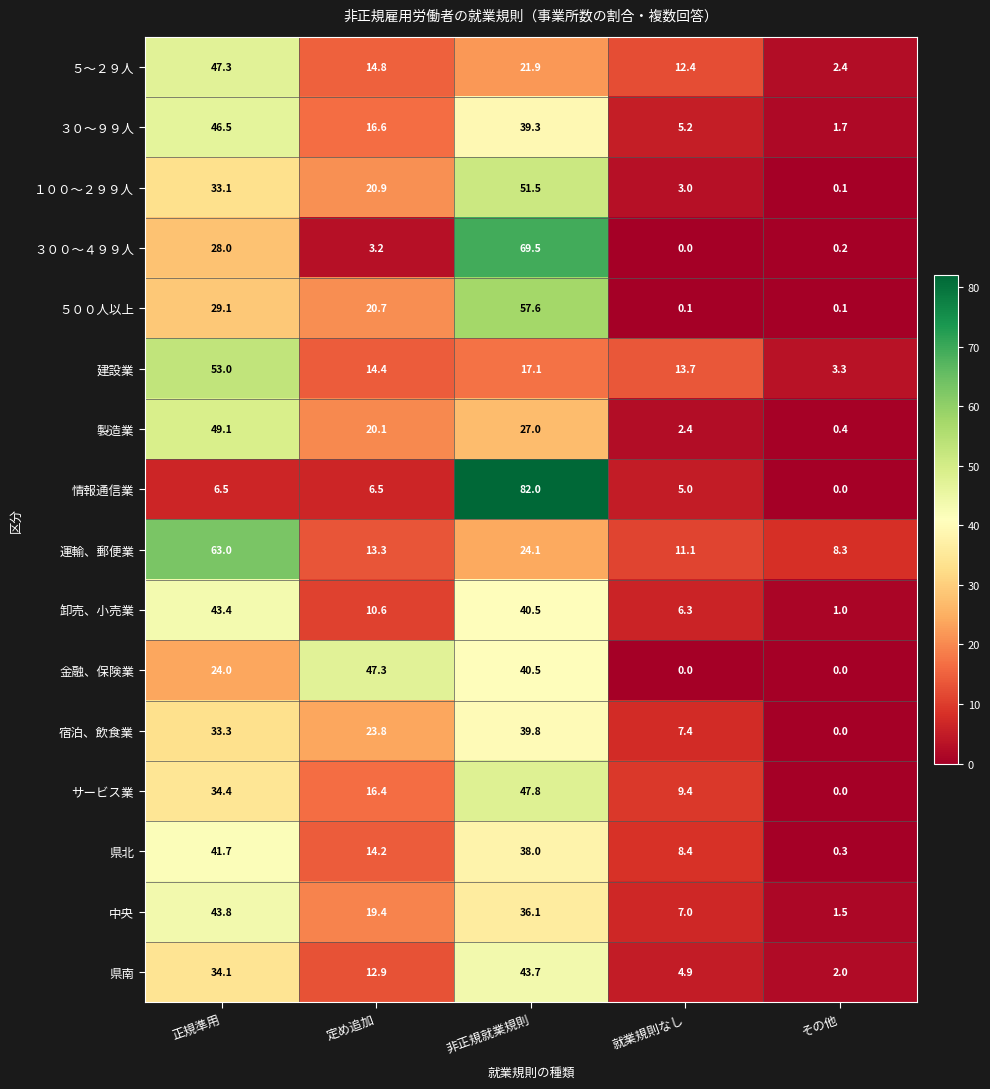

Where is ５～２９人 nearest to the value 24?

非正規就業規則